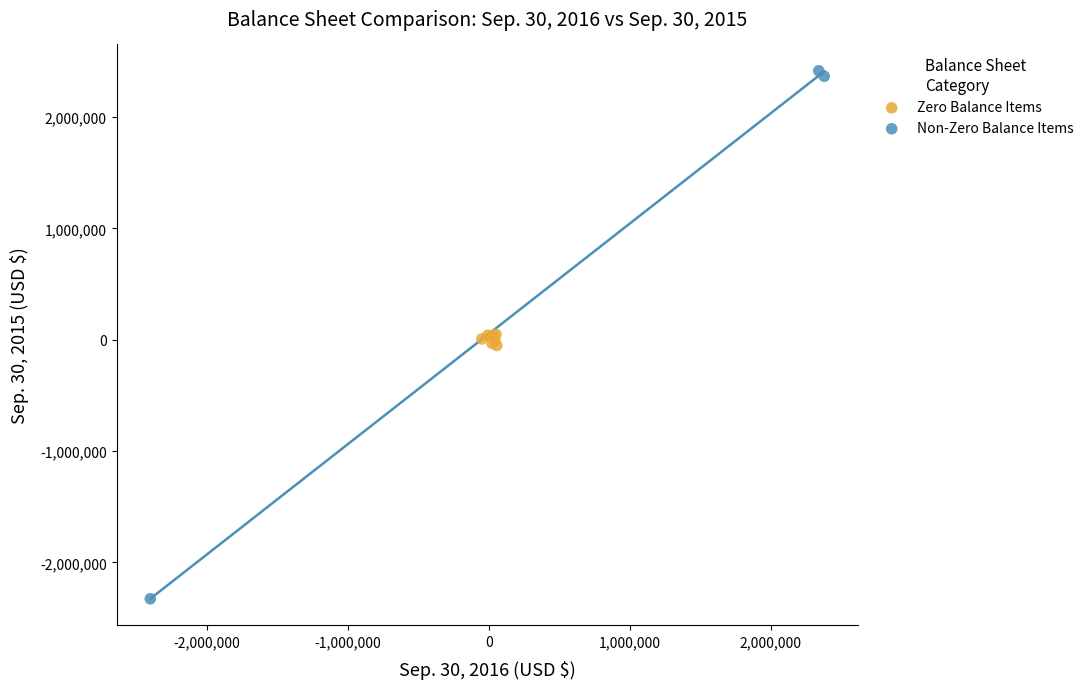

Which series has the largest Y range (max minus min)?

Non-Zero Balance Items